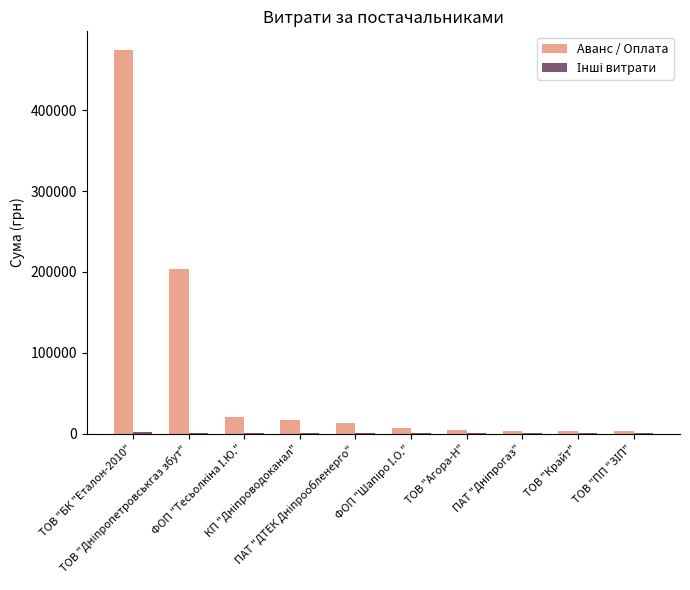

What is the maximum value for Аванс / Оплата?

474245.3